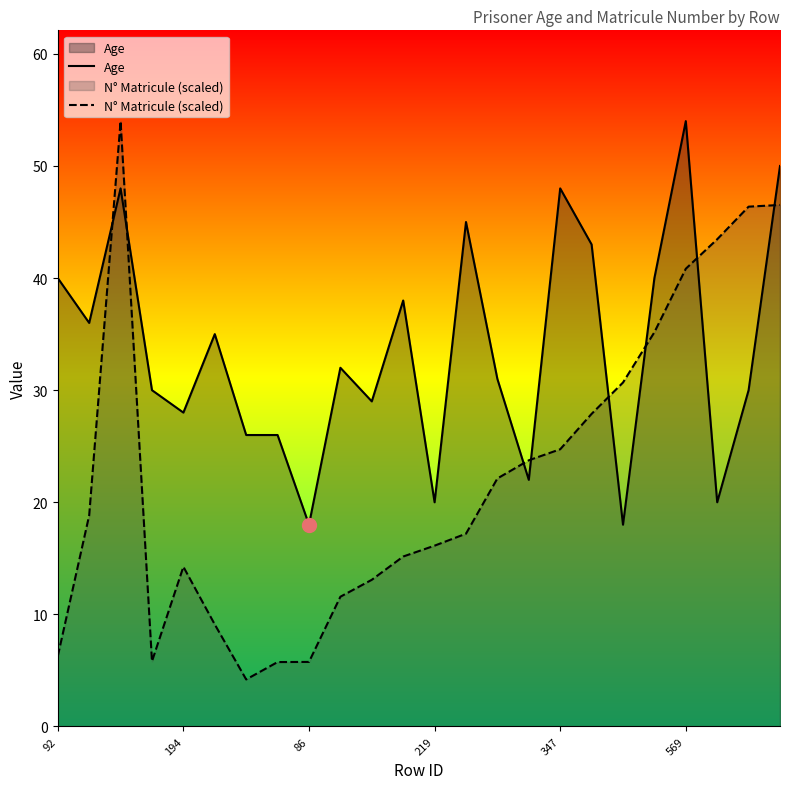

What is the minimum value shown in the chart?

4.2